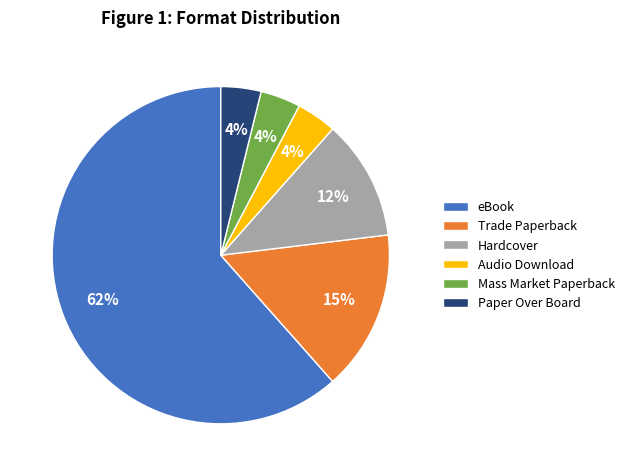

To the nearest percent, what is the combined percentage of Mass Market Paperback and Paper Over Board?

8%